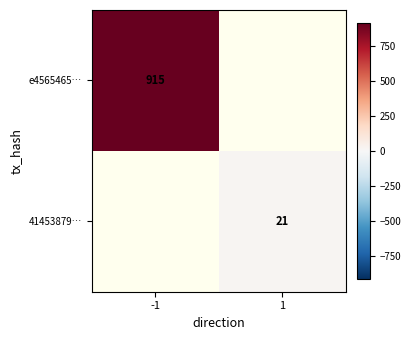

The value of 41453879… at 1 is 30. True or false?

False